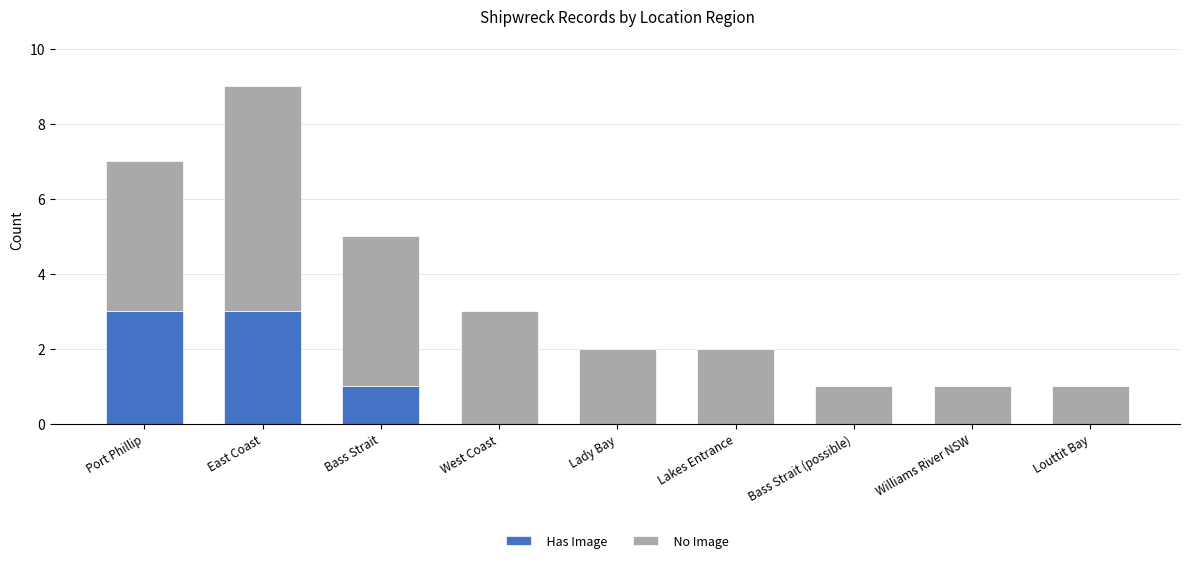

At which category is the sum across all series the highest?

East Coast